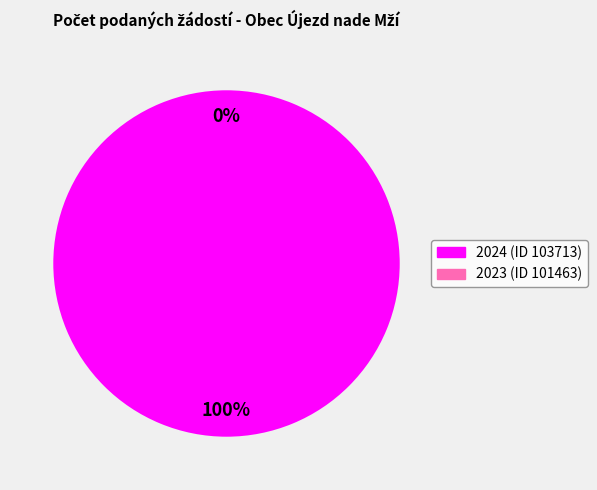

To the nearest percent, what is the difference between the 2024 (ID 103713) and 2023 (ID 101463) slice percentages?

100%